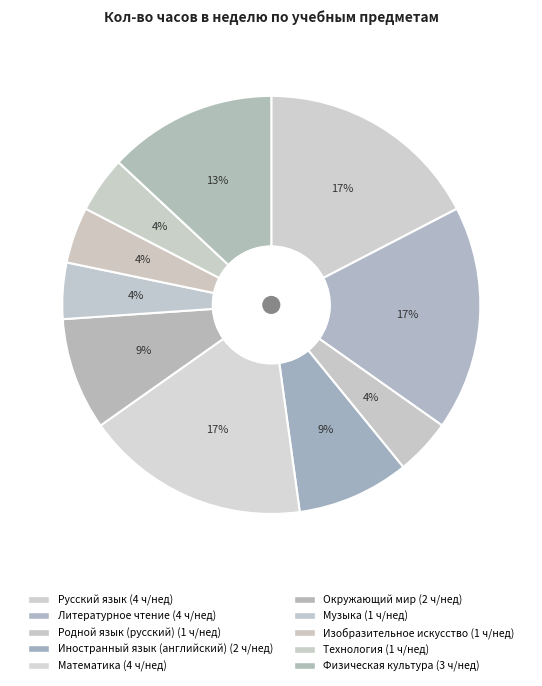

Count the number of slices in the pie.

10